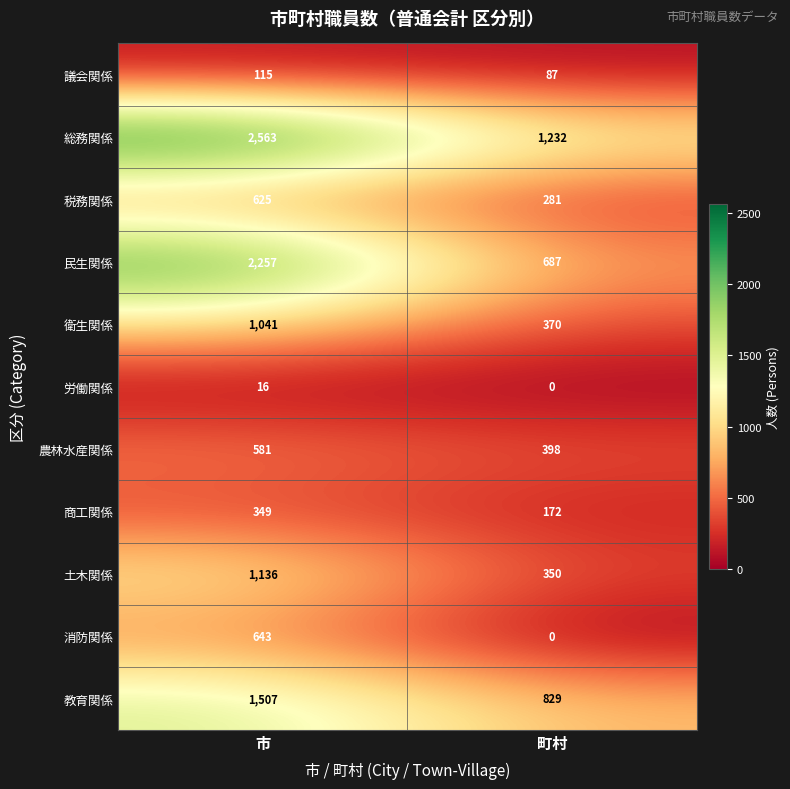

Which series has the widest spread of values?

民生関係